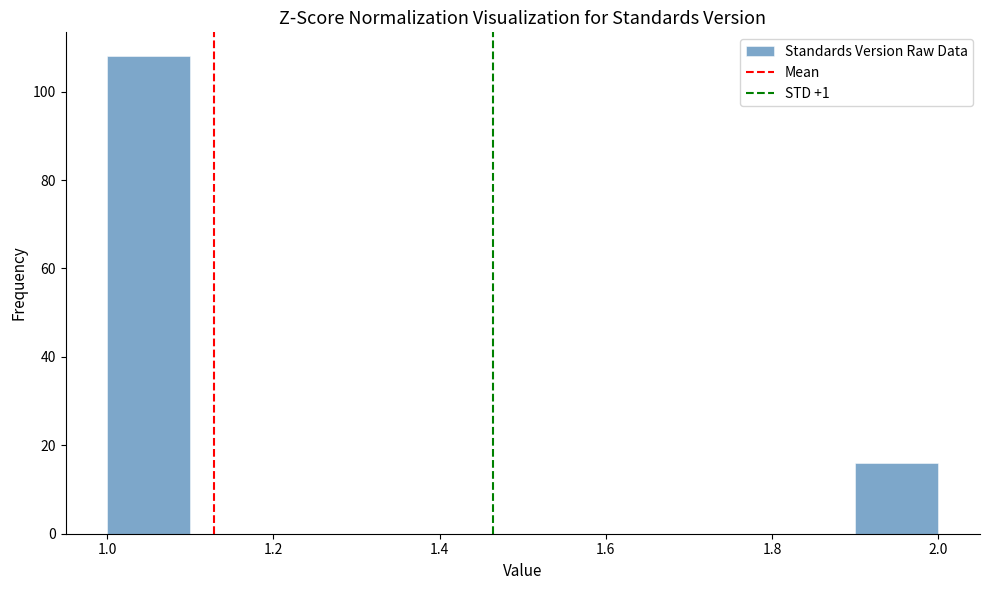

Which range on the x-axis has the tallest bar?

1.0 to 1.1